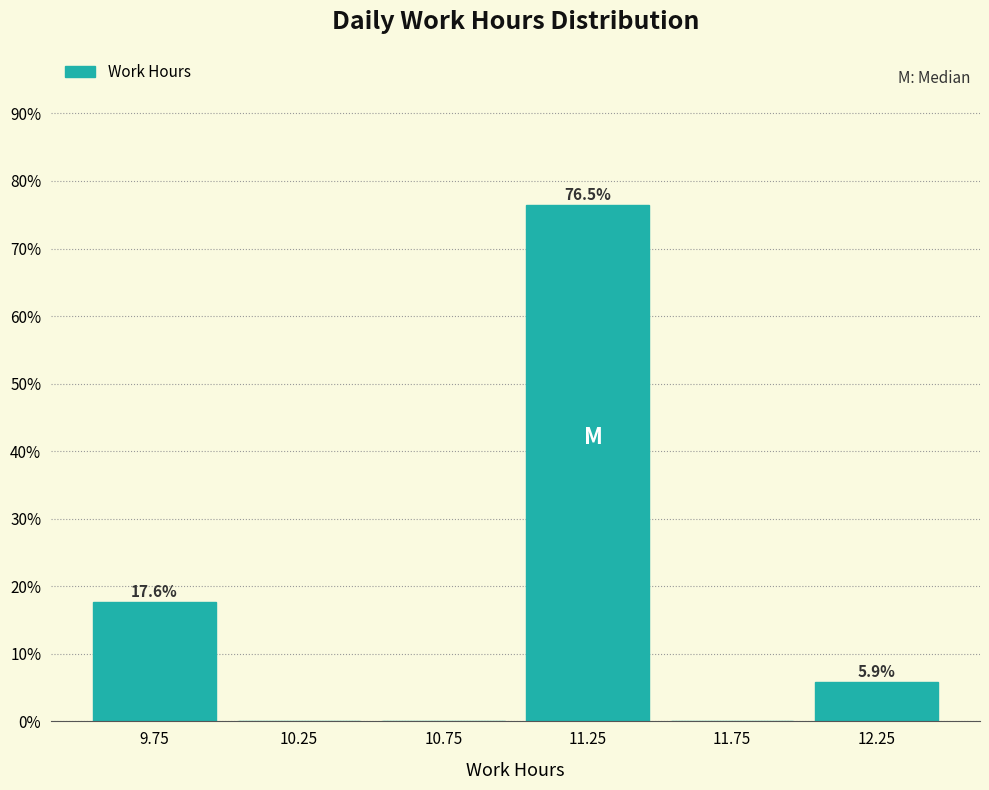

Which range on the x-axis has the tallest bar?

11.0 to 11.5